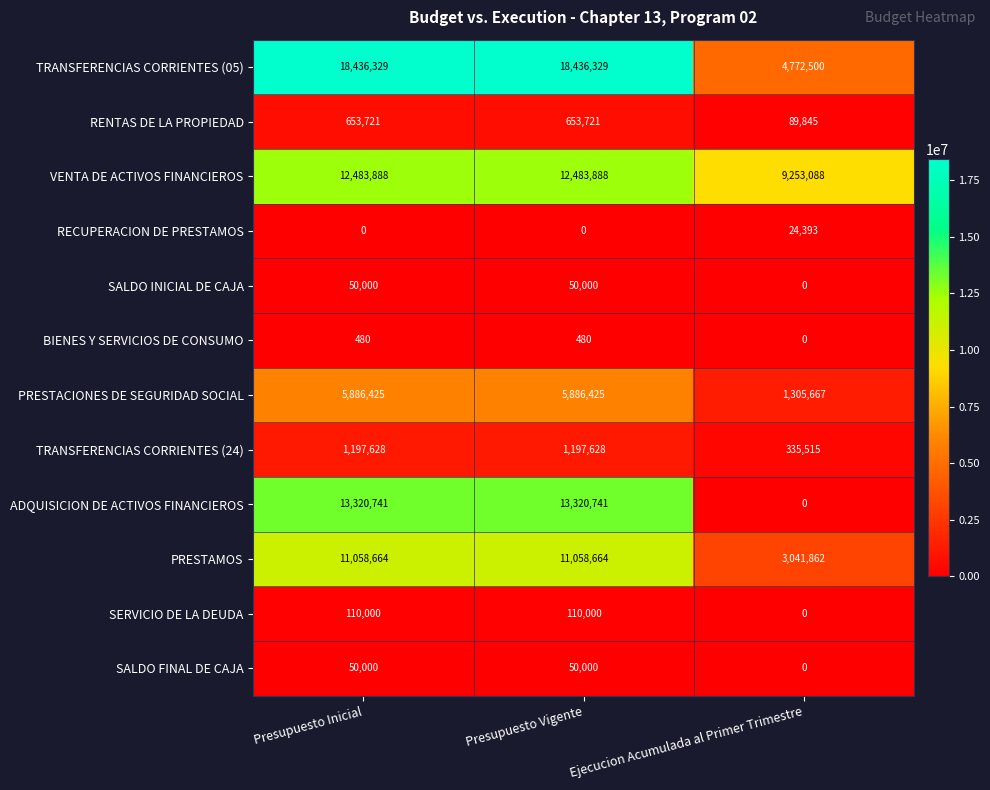

What is the average value of the SALDO INICIAL DE CAJA series?

33333